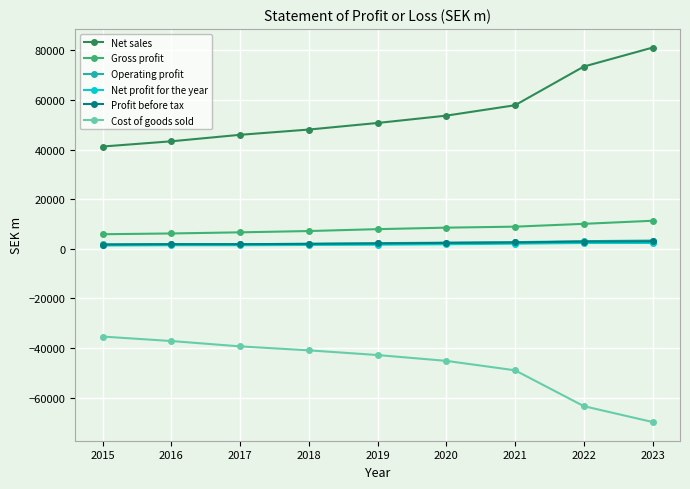

Which series has the largest total across all categories?

Net sales